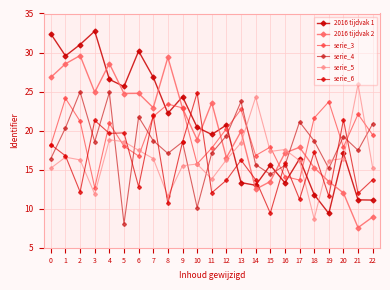

What is the sum of all 2016 tijdvak 1 values?

474.3